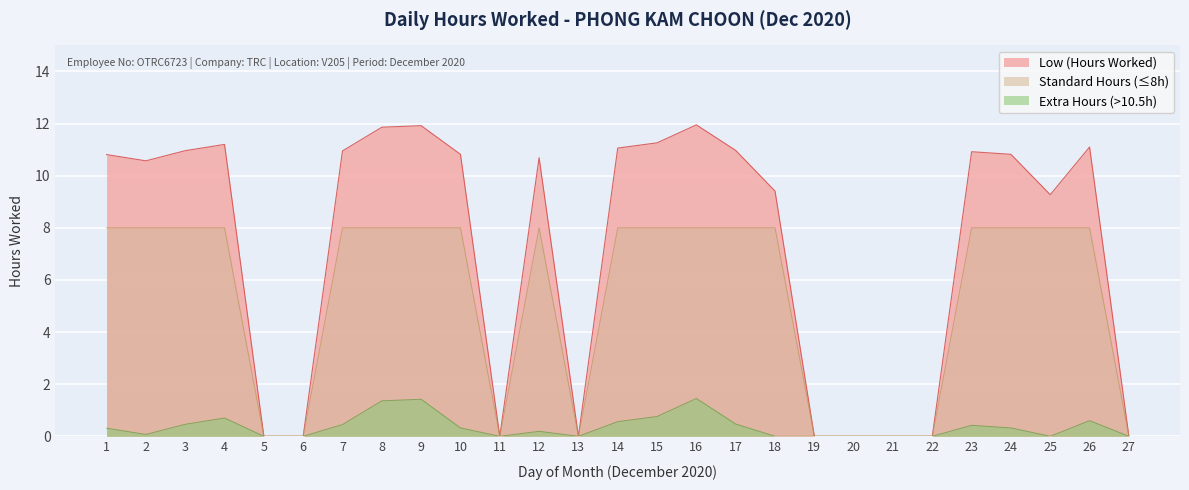

At which category does the data reach its first local valley?

2